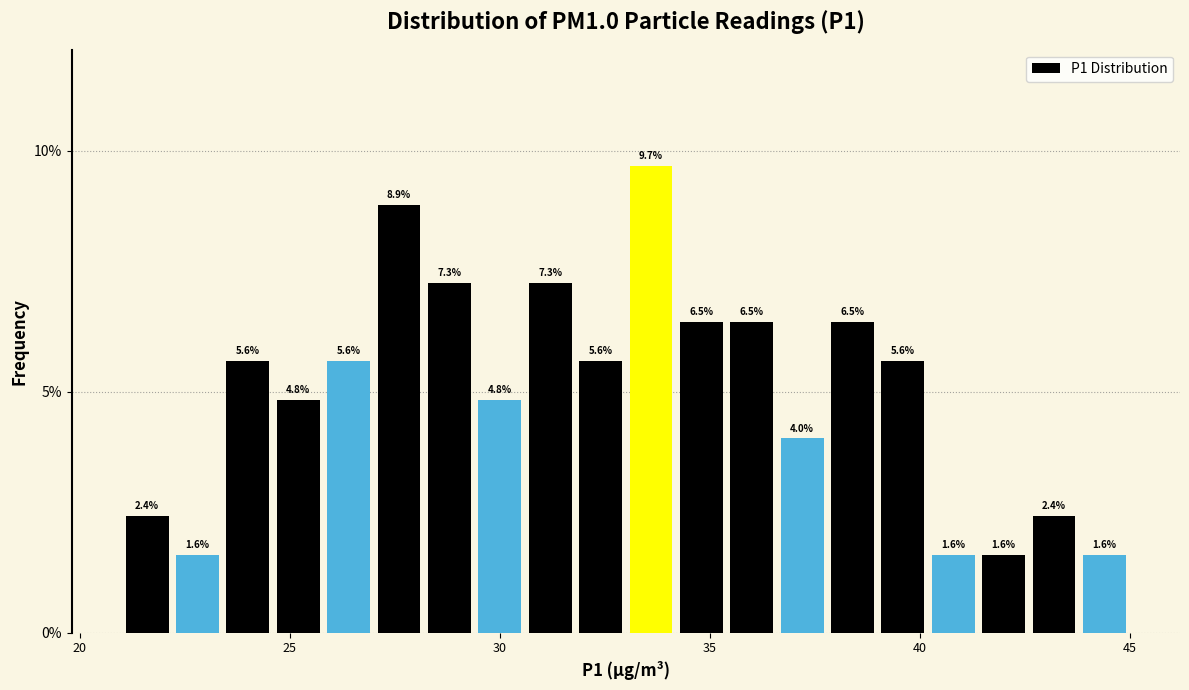

Read against the x-axis, roughly where is the centre of the tallest bar?

33.5